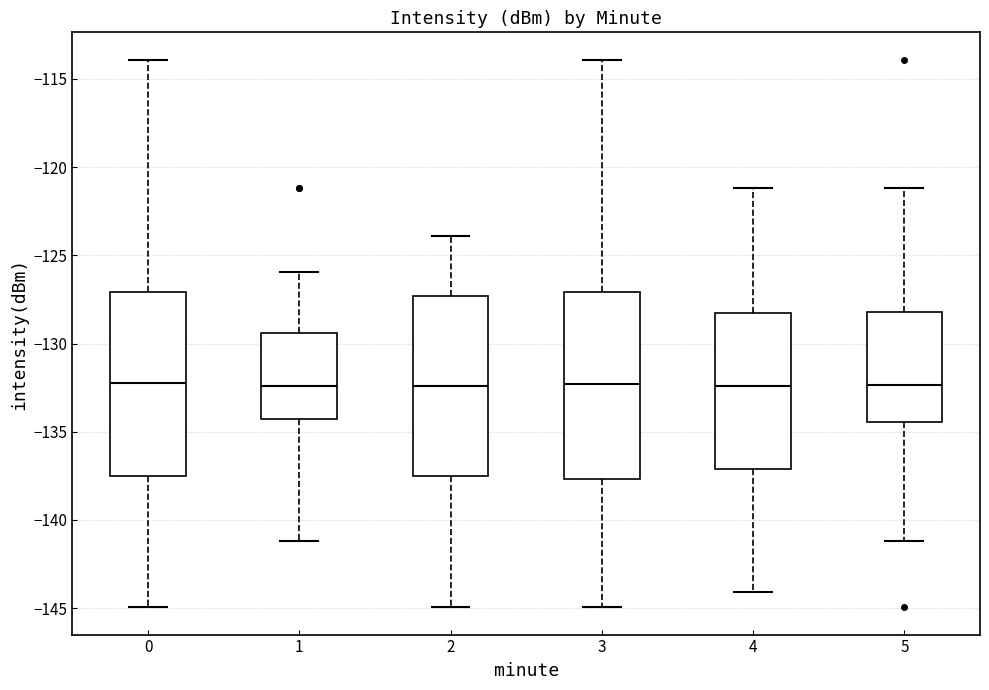

Reading left to right, transcribe this box plot: for each box, give where its median line is, the range the box spans, and where its two whiskers end, as read against the y-axis. The values are not printed on the chart, so give them approximately, as read against the axis.

0: median -132.5, box -137.5 to -127.0, whiskers -145.0 to -114.0
1: median -132.5, box -134.5 to -129.5, whiskers -141.0 to -126.0
2: median -132.5, box -137.5 to -127.5, whiskers -145.0 to -124.0
3: median -132.5, box -137.5 to -127.0, whiskers -145.0 to -114.0
4: median -132.5, box -137.0 to -128.5, whiskers -144.0 to -121.0
5: median -132.5, box -134.5 to -128.0, whiskers -141.0 to -121.0